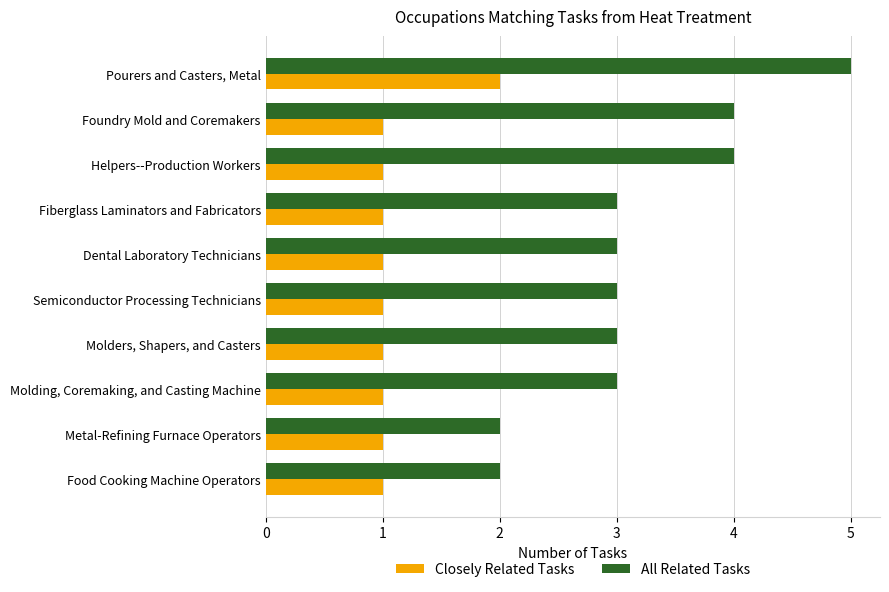

True or false: Closely Related Tasks has a value of 1 at Dental Laboratory Technicians.

True